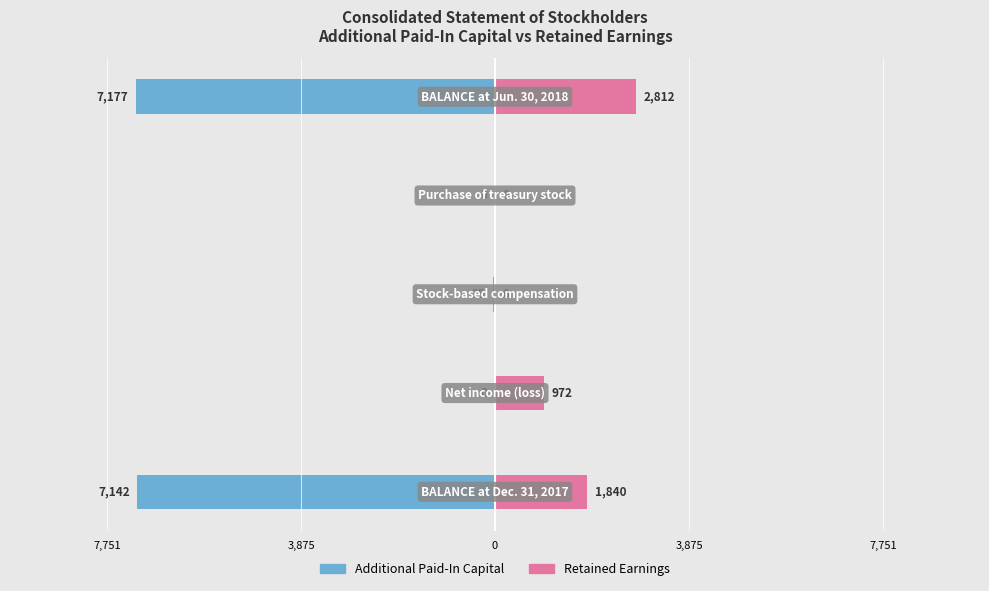

Reading left to right, transcribe all the data shown in this chart.

Additional Paid-In Capital: 7,751=-7142	3,875=0	0=-35	3,875=0	7,751=-7177
Retained Earnings: 7,751=1840	3,875=972	0=0	3,875=0	7,751=2812